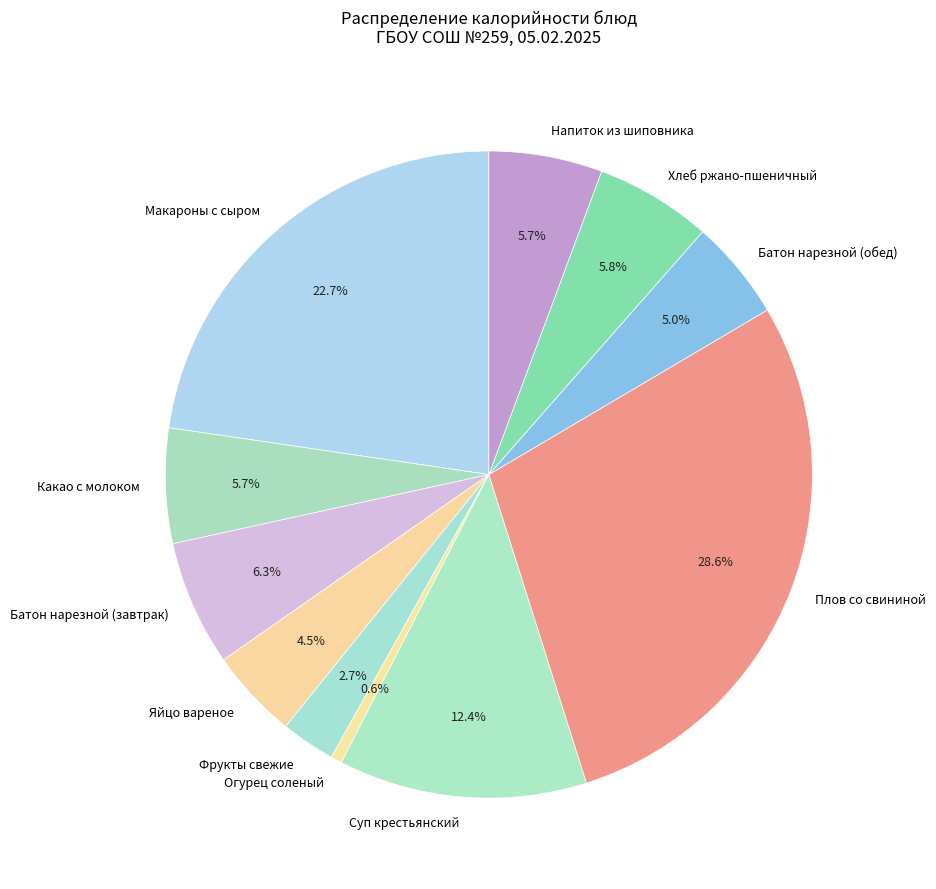

Which slice is the smallest?

Огурец соленый